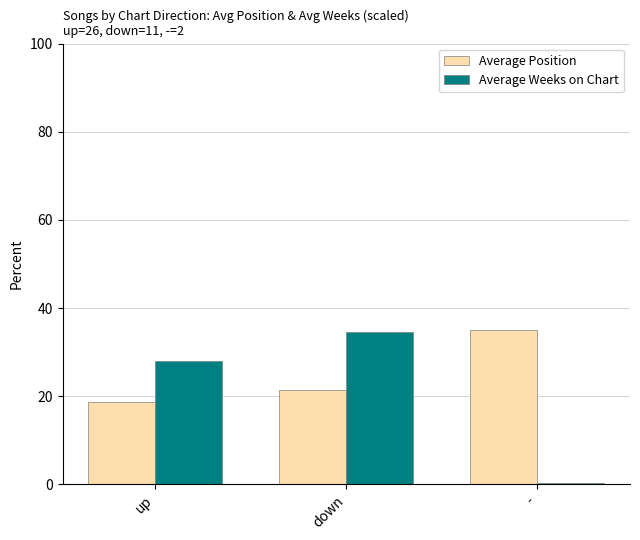

At up, list the series in order from smallest to largest.

Average Position, Average Weeks on Chart